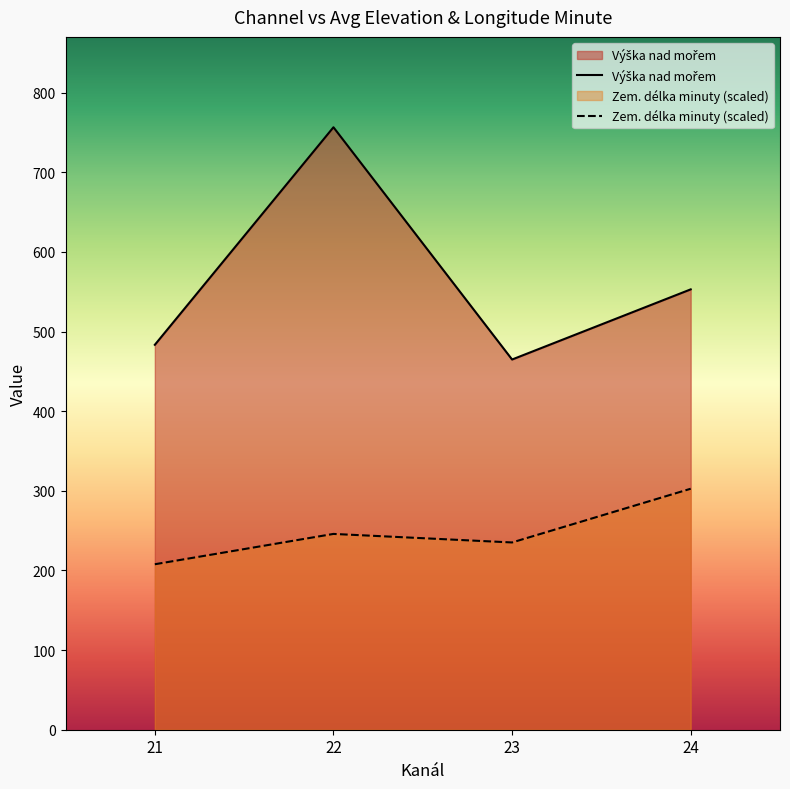

True or false: Výška nad mořem has a value of 553.0 at 24.

True